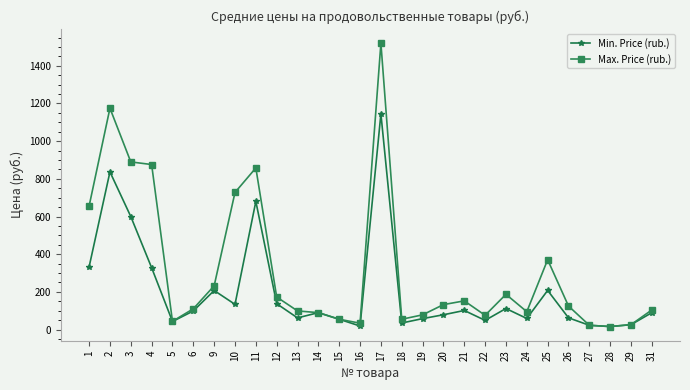

Does the chart have visible grid lines?

No